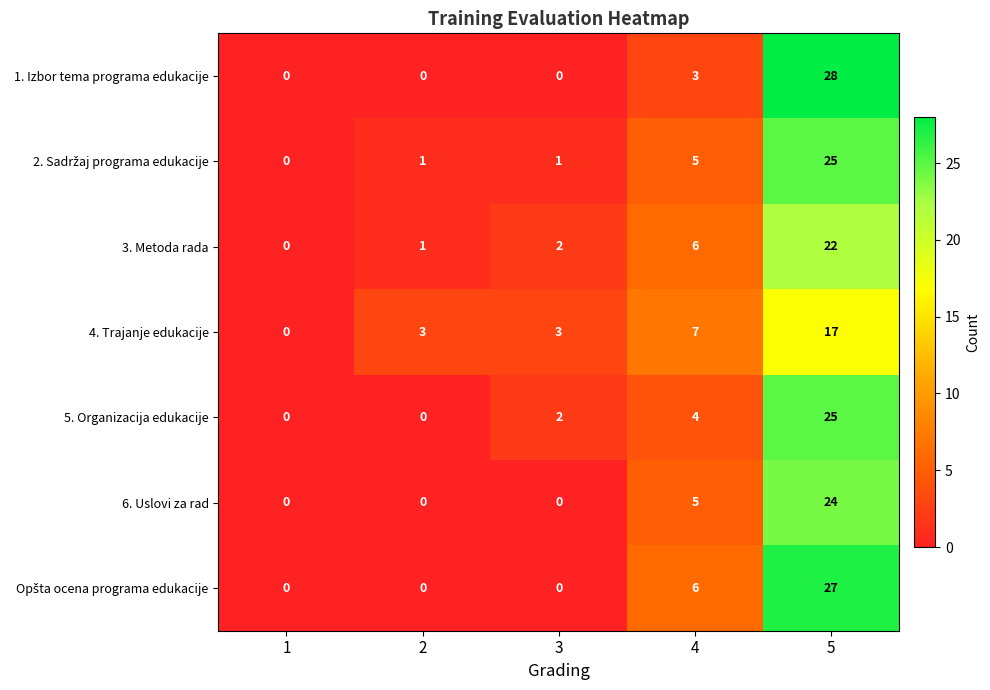

What is the sum of all 6. Uslovi za rad values?

29